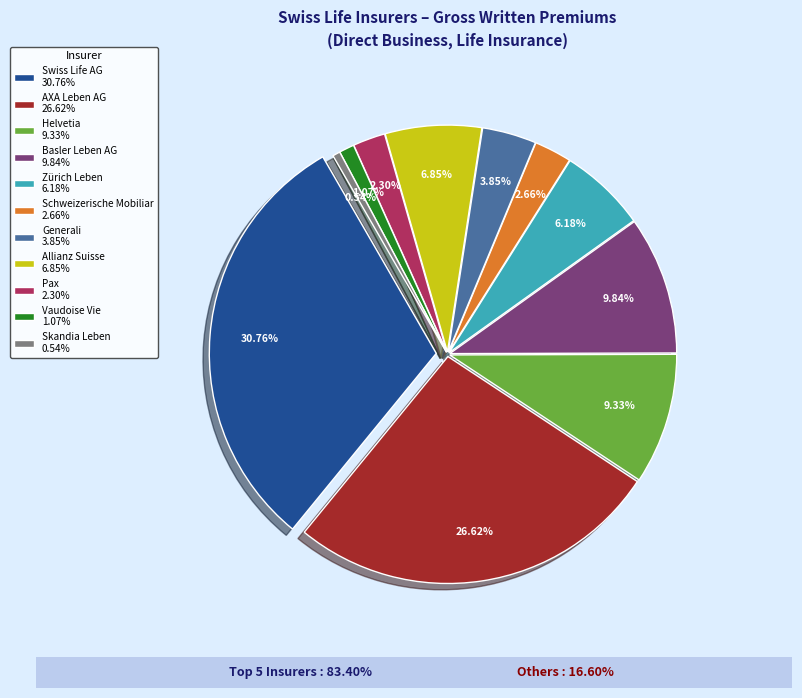

To the nearest percent, what percentage of the pie is Helvetia?

9%